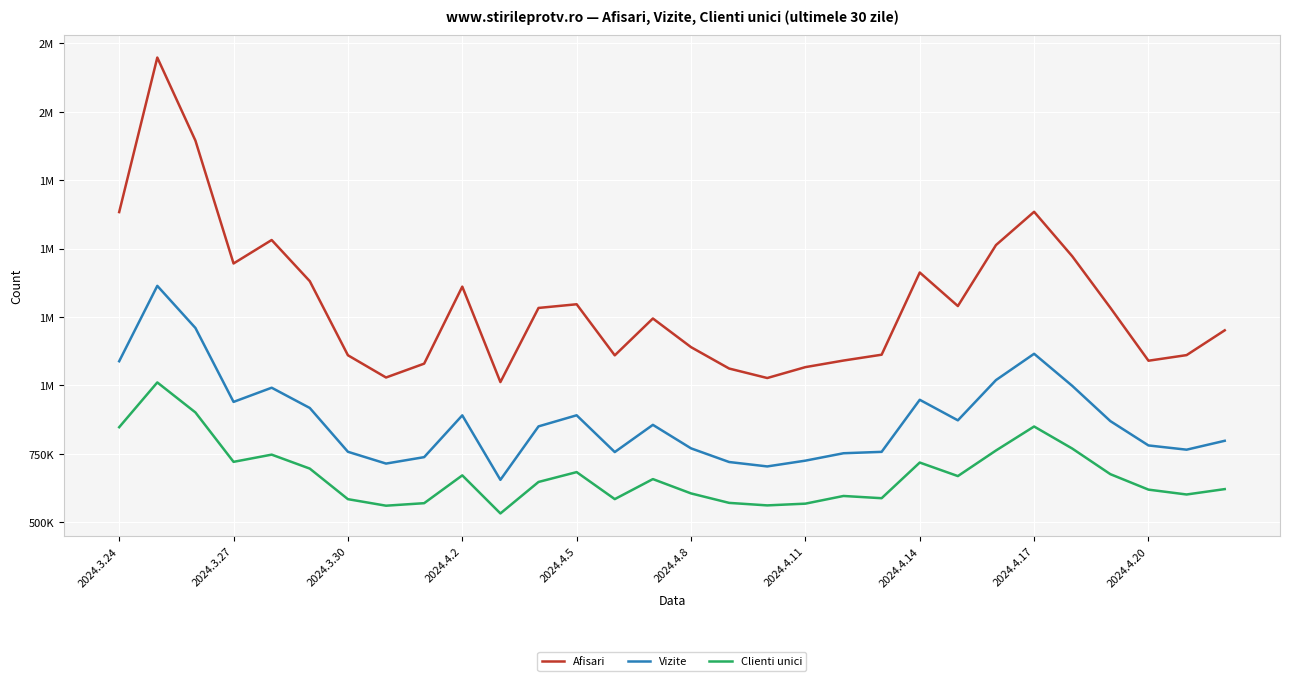

What are all the series names shown in the legend?

Afisari, Vizite, Clienti unici